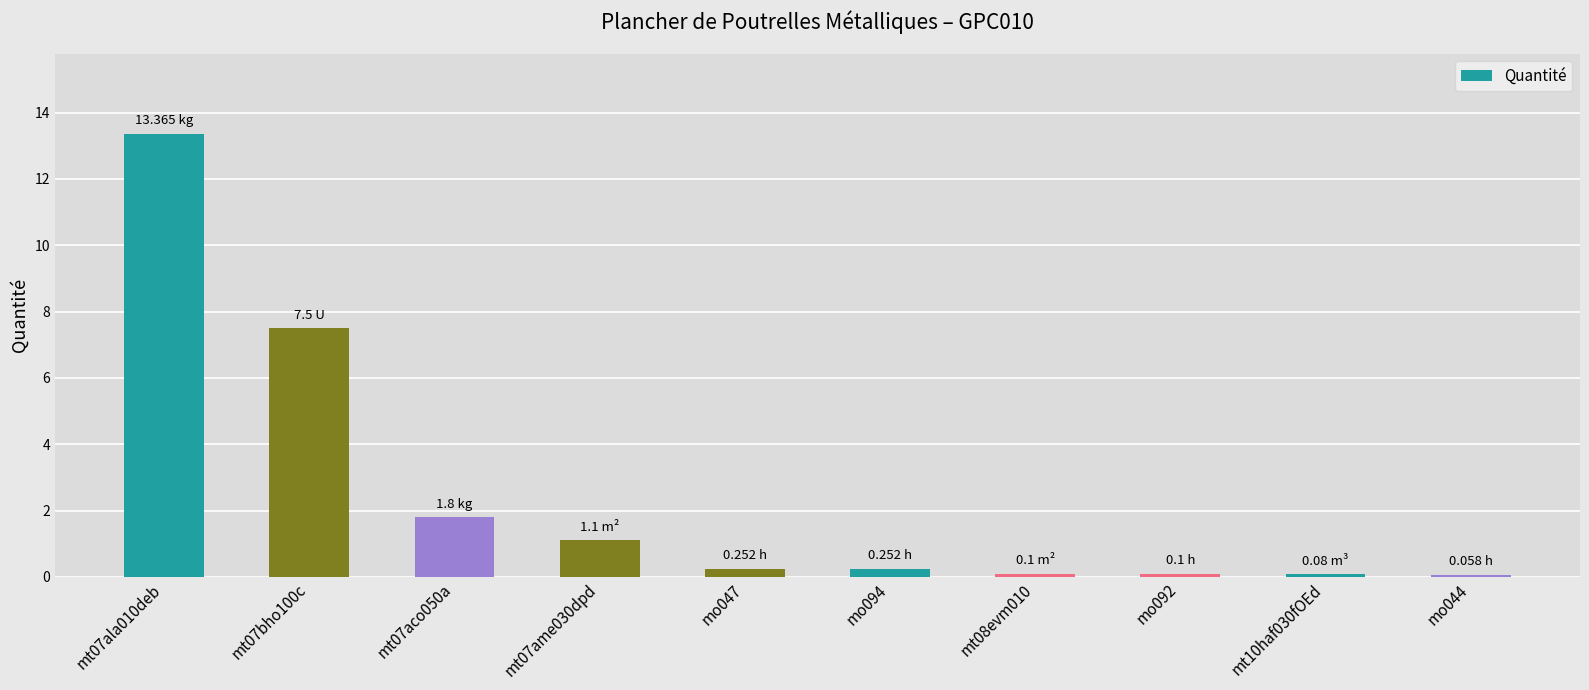

What is the difference between the second highest and minimum values?

7.4